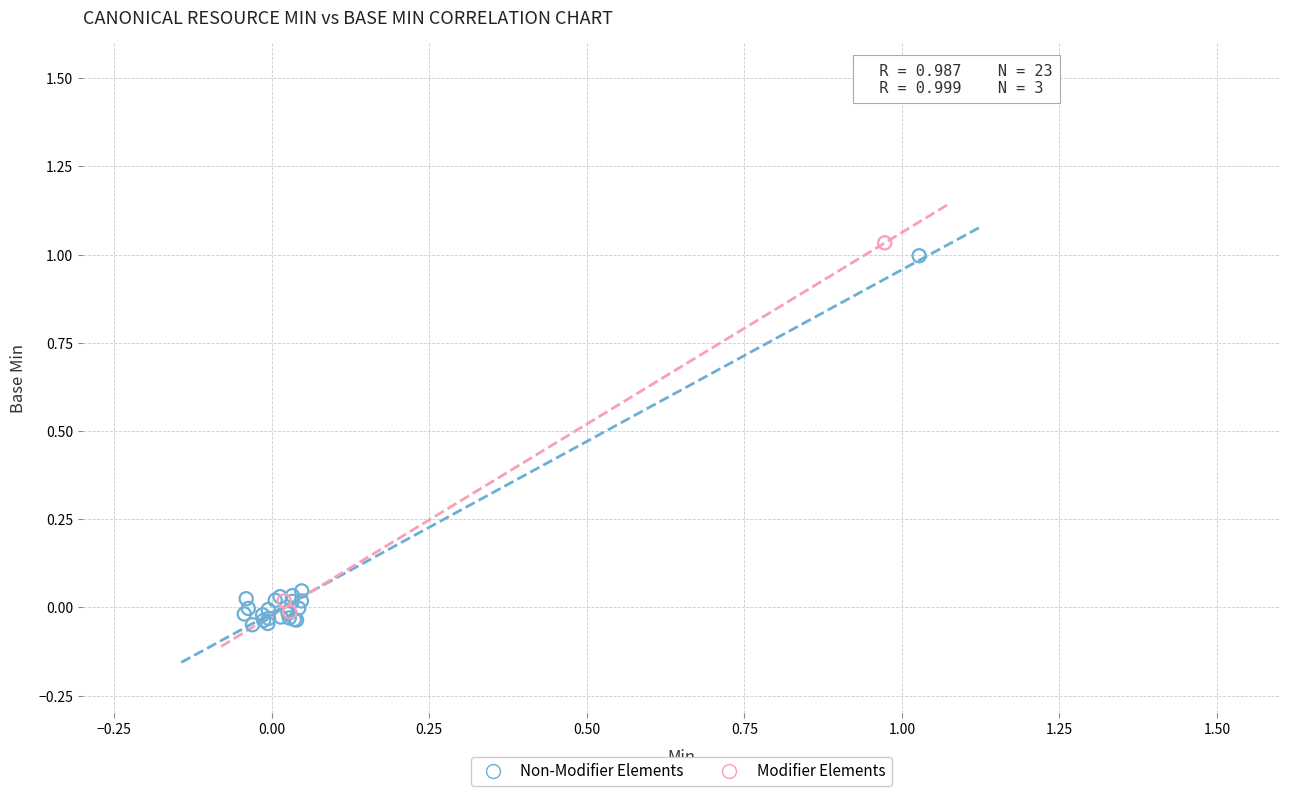

Which series reaches the minimum Y coordinate?

Non-Modifier Elements